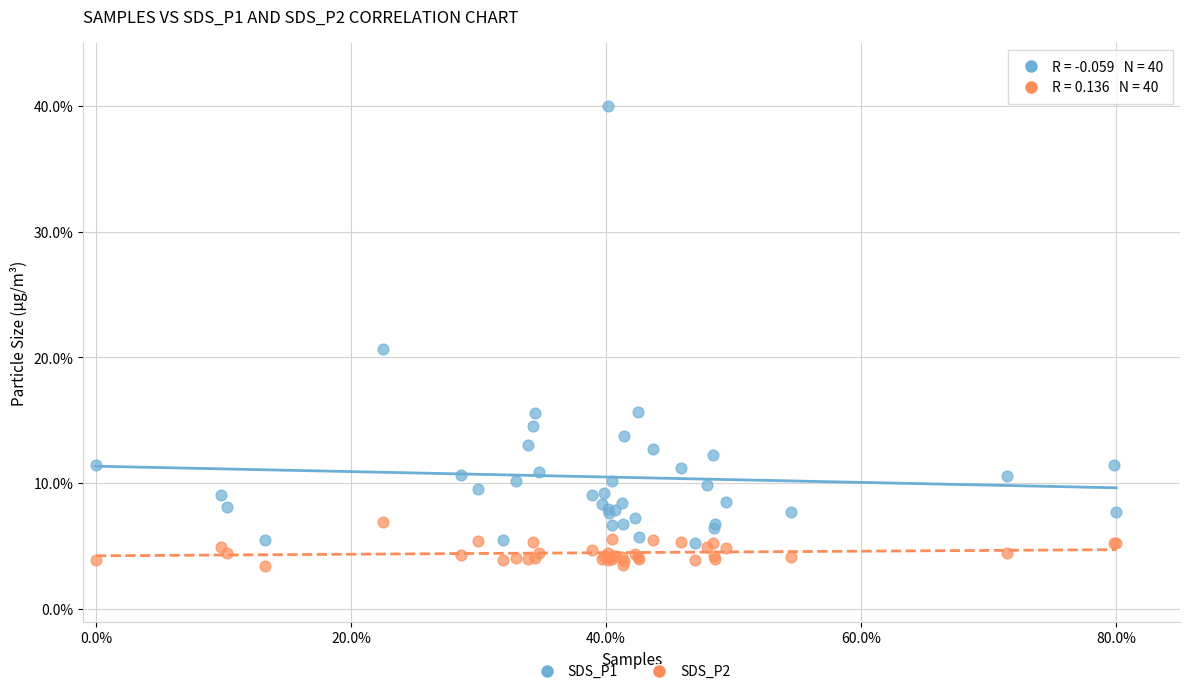

Which series contains the lowest Y value?

SDS_P2